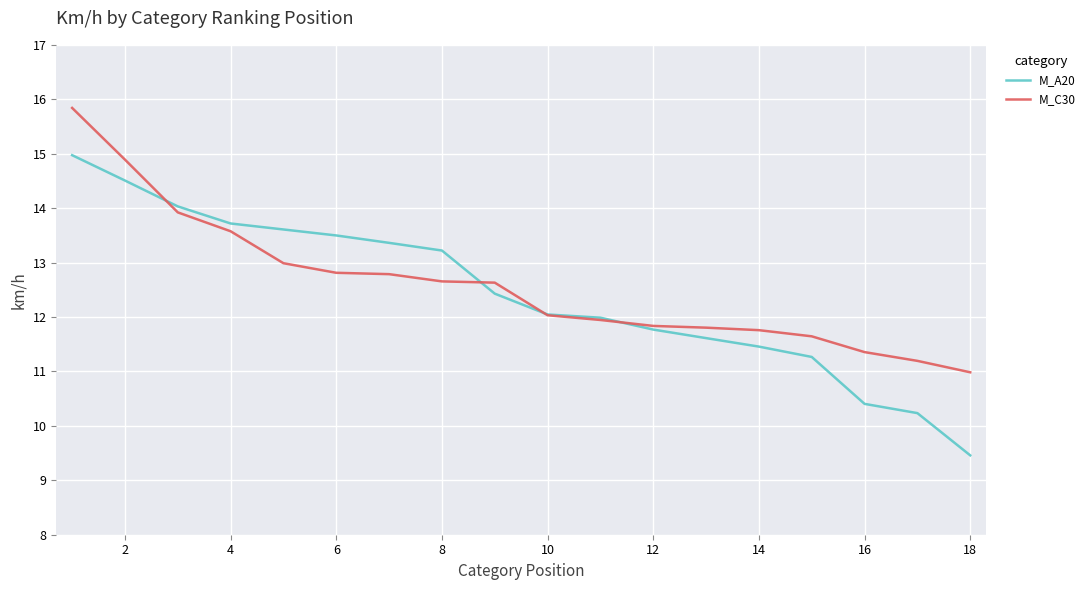

What is the difference between the maximum and second lowest values in the M_C30 series?

4.6